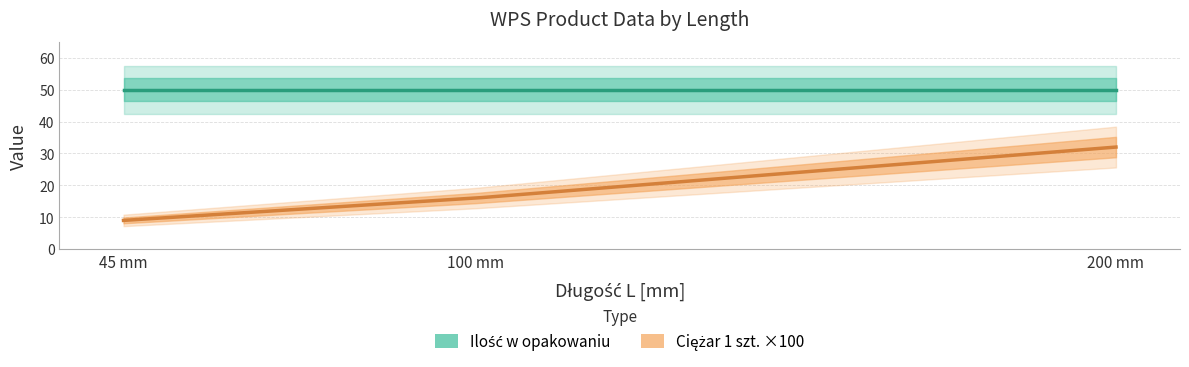

What is the sum of all Ilość w opakowaniu values?

150.0